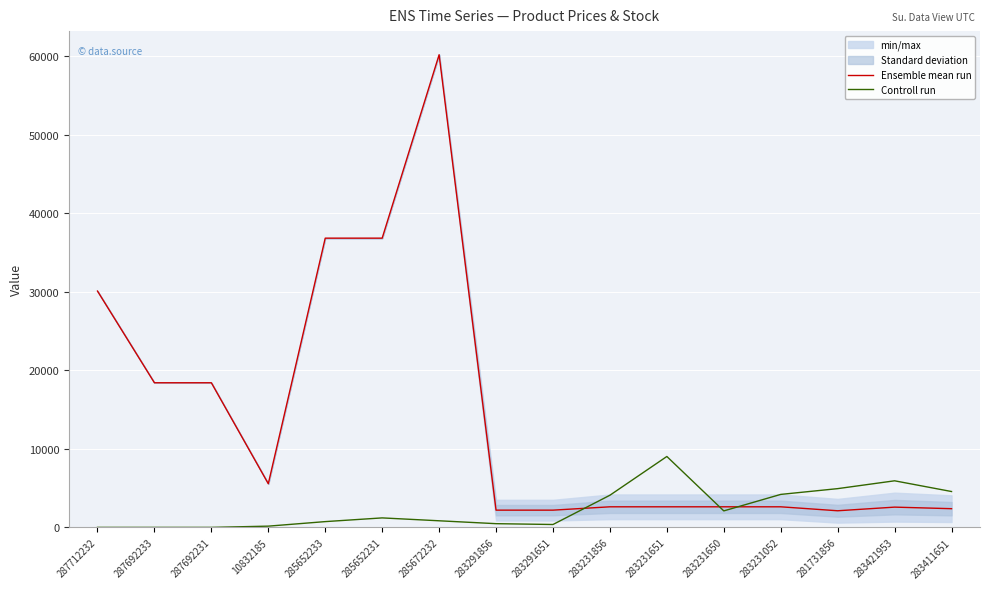

Reading left to right, list all the values displayed in this chart.

Ensemble mean run: 30102.8	18420.9	18420.9	5560.3	36841.8	36841.8	60205.6	2194.9	2194.9	2620.9	2620.9	2620.9	2620.9	2116.3	2580.1	2381.3
Controll run: 0.0	0.0	0.0	157.5	735.1	1207.6	840.1	472.5	367.5	4095.4	9030.8	2100.2	4200.4	4935.5	5933.0	4567.9